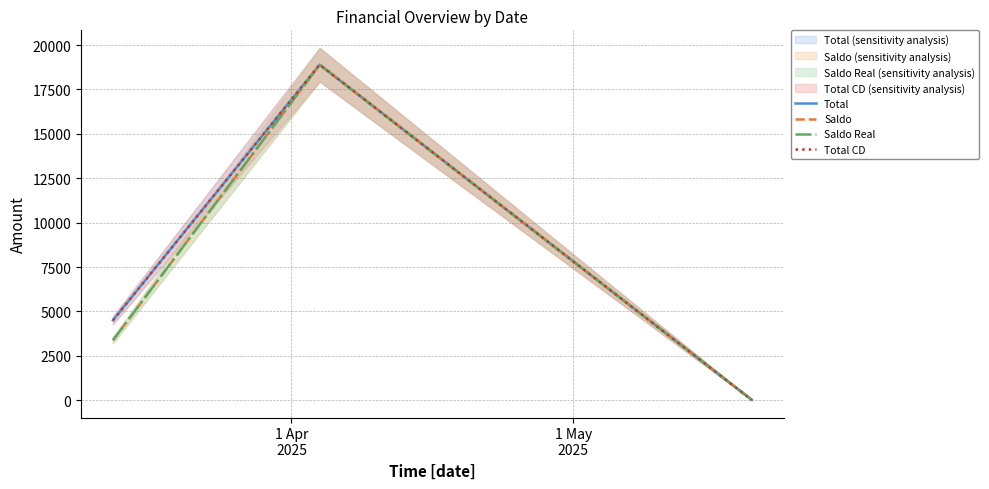

How many categories are shown in the chart?

3